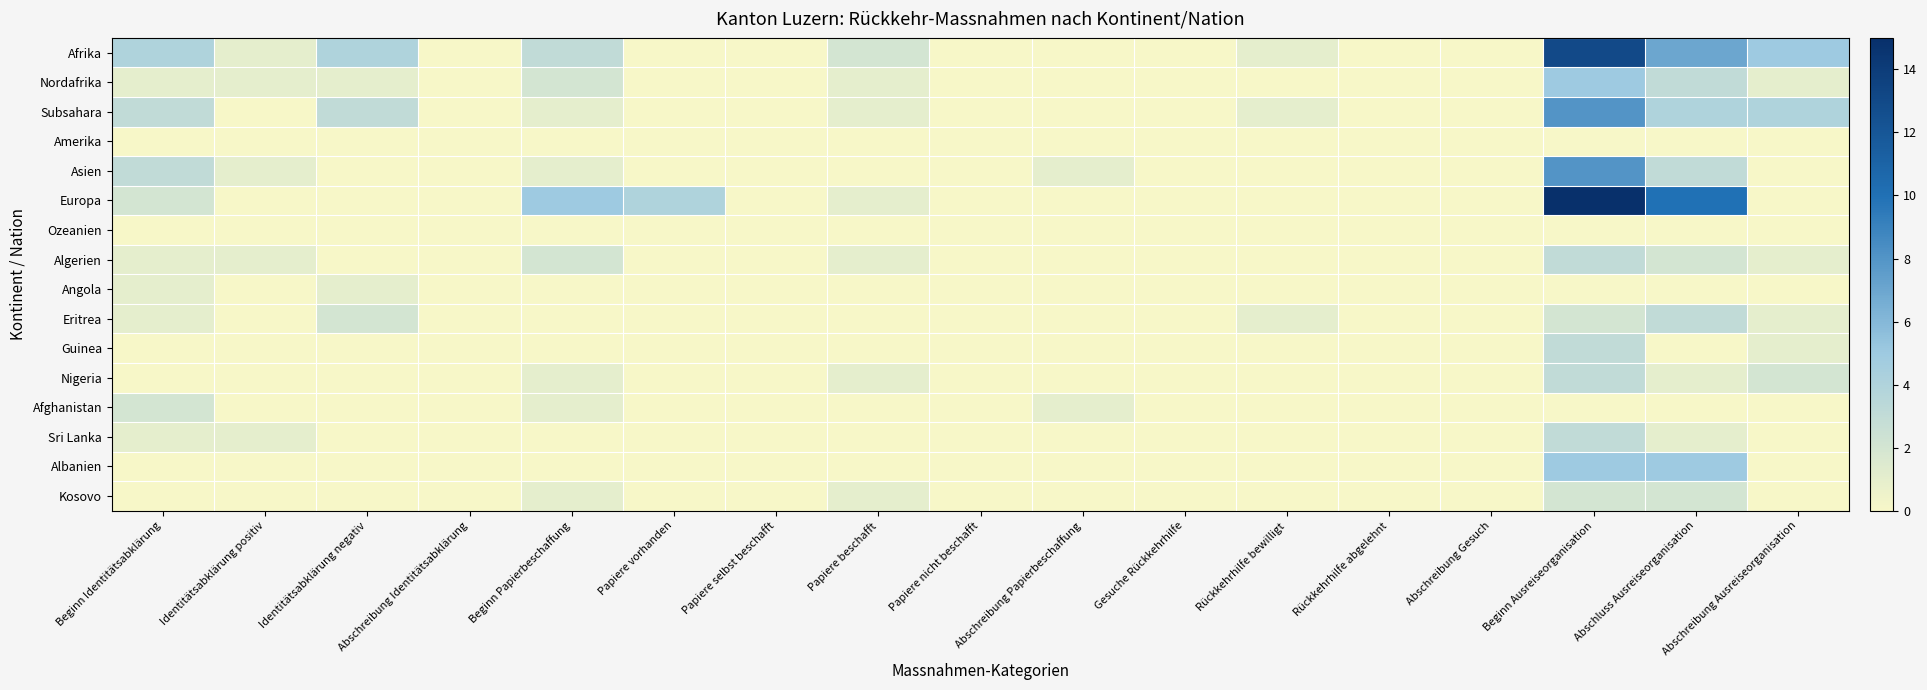

Reading left to right, extract all data points from this chart.

Afrika: Beginn Identitätsabklärung=4	Identitätsabklärung positiv=1	Identitätsabklärung negativ=4	Abschreibung Identitätsabklärung=0	Beginn Papierbeschaffung=3	Papiere vorhanden=0	Papiere selbst beschafft=0	Papiere beschafft=2	Papiere nicht beschafft=0	Abschreibung Papierbeschaffung=0	Gesuche Rückkehrhilfe=0	Rückkehrhilfe bewilligt=1	Rückkehrhilfe abgelehnt=0	Abschreibung Gesuch=0	Beginn Ausreiseorganisation=13	Abschluss Ausreiseorganisation=7	Abschreibung Ausreiseorganisation=5
Nordafrika: Beginn Identitätsabklärung=1	Identitätsabklärung positiv=1	Identitätsabklärung negativ=1	Abschreibung Identitätsabklärung=0	Beginn Papierbeschaffung=2	Papiere vorhanden=0	Papiere selbst beschafft=0	Papiere beschafft=1	Papiere nicht beschafft=0	Abschreibung Papierbeschaffung=0	Gesuche Rückkehrhilfe=0	Rückkehrhilfe bewilligt=0	Rückkehrhilfe abgelehnt=0	Abschreibung Gesuch=0	Beginn Ausreiseorganisation=5	Abschluss Ausreiseorganisation=3	Abschreibung Ausreiseorganisation=1
Subsahara: Beginn Identitätsabklärung=3	Identitätsabklärung positiv=0	Identitätsabklärung negativ=3	Abschreibung Identitätsabklärung=0	Beginn Papierbeschaffung=1	Papiere vorhanden=0	Papiere selbst beschafft=0	Papiere beschafft=1	Papiere nicht beschafft=0	Abschreibung Papierbeschaffung=0	Gesuche Rückkehrhilfe=0	Rückkehrhilfe bewilligt=1	Rückkehrhilfe abgelehnt=0	Abschreibung Gesuch=0	Beginn Ausreiseorganisation=8	Abschluss Ausreiseorganisation=4	Abschreibung Ausreiseorganisation=4
Amerika: Beginn Identitätsabklärung=0	Identitätsabklärung positiv=0	Identitätsabklärung negativ=0	Abschreibung Identitätsabklärung=0	Beginn Papierbeschaffung=0	Papiere vorhanden=0	Papiere selbst beschafft=0	Papiere beschafft=0	Papiere nicht beschafft=0	Abschreibung Papierbeschaffung=0	Gesuche Rückkehrhilfe=0	Rückkehrhilfe bewilligt=0	Rückkehrhilfe abgelehnt=0	Abschreibung Gesuch=0	Beginn Ausreiseorganisation=0	Abschluss Ausreiseorganisation=0	Abschreibung Ausreiseorganisation=0
Asien: Beginn Identitätsabklärung=3	Identitätsabklärung positiv=1	Identitätsabklärung negativ=0	Abschreibung Identitätsabklärung=0	Beginn Papierbeschaffung=1	Papiere vorhanden=0	Papiere selbst beschafft=0	Papiere beschafft=0	Papiere nicht beschafft=0	Abschreibung Papierbeschaffung=1	Gesuche Rückkehrhilfe=0	Rückkehrhilfe bewilligt=0	Rückkehrhilfe abgelehnt=0	Abschreibung Gesuch=0	Beginn Ausreiseorganisation=8	Abschluss Ausreiseorganisation=3	Abschreibung Ausreiseorganisation=0
Europa: Beginn Identitätsabklärung=2	Identitätsabklärung positiv=0	Identitätsabklärung negativ=0	Abschreibung Identitätsabklärung=0	Beginn Papierbeschaffung=5	Papiere vorhanden=4	Papiere selbst beschafft=0	Papiere beschafft=1	Papiere nicht beschafft=0	Abschreibung Papierbeschaffung=0	Gesuche Rückkehrhilfe=0	Rückkehrhilfe bewilligt=0	Rückkehrhilfe abgelehnt=0	Abschreibung Gesuch=0	Beginn Ausreiseorganisation=15	Abschluss Ausreiseorganisation=10	Abschreibung Ausreiseorganisation=0
Ozeanien: Beginn Identitätsabklärung=0	Identitätsabklärung positiv=0	Identitätsabklärung negativ=0	Abschreibung Identitätsabklärung=0	Beginn Papierbeschaffung=0	Papiere vorhanden=0	Papiere selbst beschafft=0	Papiere beschafft=0	Papiere nicht beschafft=0	Abschreibung Papierbeschaffung=0	Gesuche Rückkehrhilfe=0	Rückkehrhilfe bewilligt=0	Rückkehrhilfe abgelehnt=0	Abschreibung Gesuch=0	Beginn Ausreiseorganisation=0	Abschluss Ausreiseorganisation=0	Abschreibung Ausreiseorganisation=0
Algerien: Beginn Identitätsabklärung=1	Identitätsabklärung positiv=1	Identitätsabklärung negativ=0	Abschreibung Identitätsabklärung=0	Beginn Papierbeschaffung=2	Papiere vorhanden=0	Papiere selbst beschafft=0	Papiere beschafft=1	Papiere nicht beschafft=0	Abschreibung Papierbeschaffung=0	Gesuche Rückkehrhilfe=0	Rückkehrhilfe bewilligt=0	Rückkehrhilfe abgelehnt=0	Abschreibung Gesuch=0	Beginn Ausreiseorganisation=3	Abschluss Ausreiseorganisation=2	Abschreibung Ausreiseorganisation=1
Angola: Beginn Identitätsabklärung=1	Identitätsabklärung positiv=0	Identitätsabklärung negativ=1	Abschreibung Identitätsabklärung=0	Beginn Papierbeschaffung=0	Papiere vorhanden=0	Papiere selbst beschafft=0	Papiere beschafft=0	Papiere nicht beschafft=0	Abschreibung Papierbeschaffung=0	Gesuche Rückkehrhilfe=0	Rückkehrhilfe bewilligt=0	Rückkehrhilfe abgelehnt=0	Abschreibung Gesuch=0	Beginn Ausreiseorganisation=0	Abschluss Ausreiseorganisation=0	Abschreibung Ausreiseorganisation=0
Eritrea: Beginn Identitätsabklärung=1	Identitätsabklärung positiv=0	Identitätsabklärung negativ=2	Abschreibung Identitätsabklärung=0	Beginn Papierbeschaffung=0	Papiere vorhanden=0	Papiere selbst beschafft=0	Papiere beschafft=0	Papiere nicht beschafft=0	Abschreibung Papierbeschaffung=0	Gesuche Rückkehrhilfe=0	Rückkehrhilfe bewilligt=1	Rückkehrhilfe abgelehnt=0	Abschreibung Gesuch=0	Beginn Ausreiseorganisation=2	Abschluss Ausreiseorganisation=3	Abschreibung Ausreiseorganisation=1
Guinea: Beginn Identitätsabklärung=0	Identitätsabklärung positiv=0	Identitätsabklärung negativ=0	Abschreibung Identitätsabklärung=0	Beginn Papierbeschaffung=0	Papiere vorhanden=0	Papiere selbst beschafft=0	Papiere beschafft=0	Papiere nicht beschafft=0	Abschreibung Papierbeschaffung=0	Gesuche Rückkehrhilfe=0	Rückkehrhilfe bewilligt=0	Rückkehrhilfe abgelehnt=0	Abschreibung Gesuch=0	Beginn Ausreiseorganisation=3	Abschluss Ausreiseorganisation=0	Abschreibung Ausreiseorganisation=1
Nigeria: Beginn Identitätsabklärung=0	Identitätsabklärung positiv=0	Identitätsabklärung negativ=0	Abschreibung Identitätsabklärung=0	Beginn Papierbeschaffung=1	Papiere vorhanden=0	Papiere selbst beschafft=0	Papiere beschafft=1	Papiere nicht beschafft=0	Abschreibung Papierbeschaffung=0	Gesuche Rückkehrhilfe=0	Rückkehrhilfe bewilligt=0	Rückkehrhilfe abgelehnt=0	Abschreibung Gesuch=0	Beginn Ausreiseorganisation=3	Abschluss Ausreiseorganisation=1	Abschreibung Ausreiseorganisation=2
Afghanistan: Beginn Identitätsabklärung=2	Identitätsabklärung positiv=0	Identitätsabklärung negativ=0	Abschreibung Identitätsabklärung=0	Beginn Papierbeschaffung=1	Papiere vorhanden=0	Papiere selbst beschafft=0	Papiere beschafft=0	Papiere nicht beschafft=0	Abschreibung Papierbeschaffung=1	Gesuche Rückkehrhilfe=0	Rückkehrhilfe bewilligt=0	Rückkehrhilfe abgelehnt=0	Abschreibung Gesuch=0	Beginn Ausreiseorganisation=0	Abschluss Ausreiseorganisation=0	Abschreibung Ausreiseorganisation=0
Sri Lanka: Beginn Identitätsabklärung=1	Identitätsabklärung positiv=1	Identitätsabklärung negativ=0	Abschreibung Identitätsabklärung=0	Beginn Papierbeschaffung=0	Papiere vorhanden=0	Papiere selbst beschafft=0	Papiere beschafft=0	Papiere nicht beschafft=0	Abschreibung Papierbeschaffung=0	Gesuche Rückkehrhilfe=0	Rückkehrhilfe bewilligt=0	Rückkehrhilfe abgelehnt=0	Abschreibung Gesuch=0	Beginn Ausreiseorganisation=3	Abschluss Ausreiseorganisation=1	Abschreibung Ausreiseorganisation=0
Albanien: Beginn Identitätsabklärung=0	Identitätsabklärung positiv=0	Identitätsabklärung negativ=0	Abschreibung Identitätsabklärung=0	Beginn Papierbeschaffung=0	Papiere vorhanden=0	Papiere selbst beschafft=0	Papiere beschafft=0	Papiere nicht beschafft=0	Abschreibung Papierbeschaffung=0	Gesuche Rückkehrhilfe=0	Rückkehrhilfe bewilligt=0	Rückkehrhilfe abgelehnt=0	Abschreibung Gesuch=0	Beginn Ausreiseorganisation=5	Abschluss Ausreiseorganisation=5	Abschreibung Ausreiseorganisation=0
Kosovo: Beginn Identitätsabklärung=0	Identitätsabklärung positiv=0	Identitätsabklärung negativ=0	Abschreibung Identitätsabklärung=0	Beginn Papierbeschaffung=1	Papiere vorhanden=0	Papiere selbst beschafft=0	Papiere beschafft=1	Papiere nicht beschafft=0	Abschreibung Papierbeschaffung=0	Gesuche Rückkehrhilfe=0	Rückkehrhilfe bewilligt=0	Rückkehrhilfe abgelehnt=0	Abschreibung Gesuch=0	Beginn Ausreiseorganisation=2	Abschluss Ausreiseorganisation=2	Abschreibung Ausreiseorganisation=0